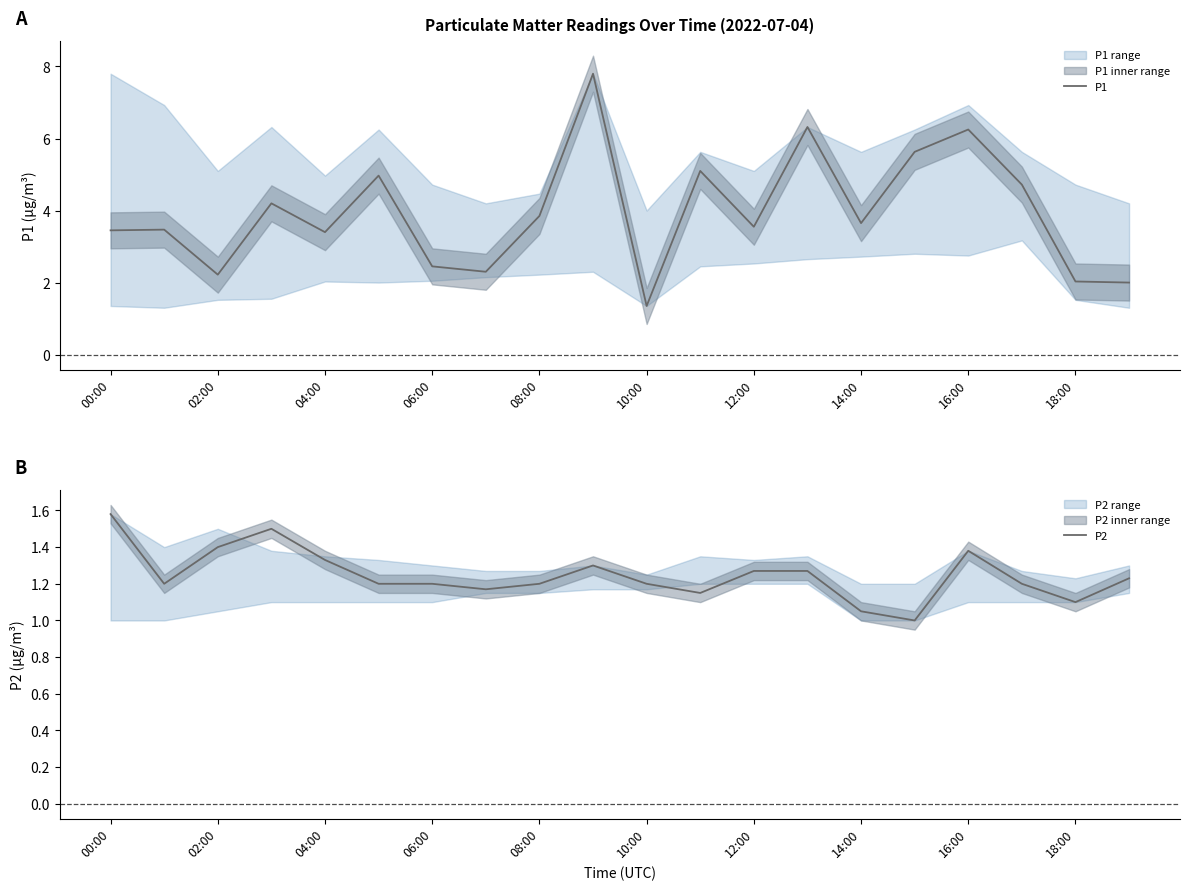

How many interior local peaks does the P2 series have?

3